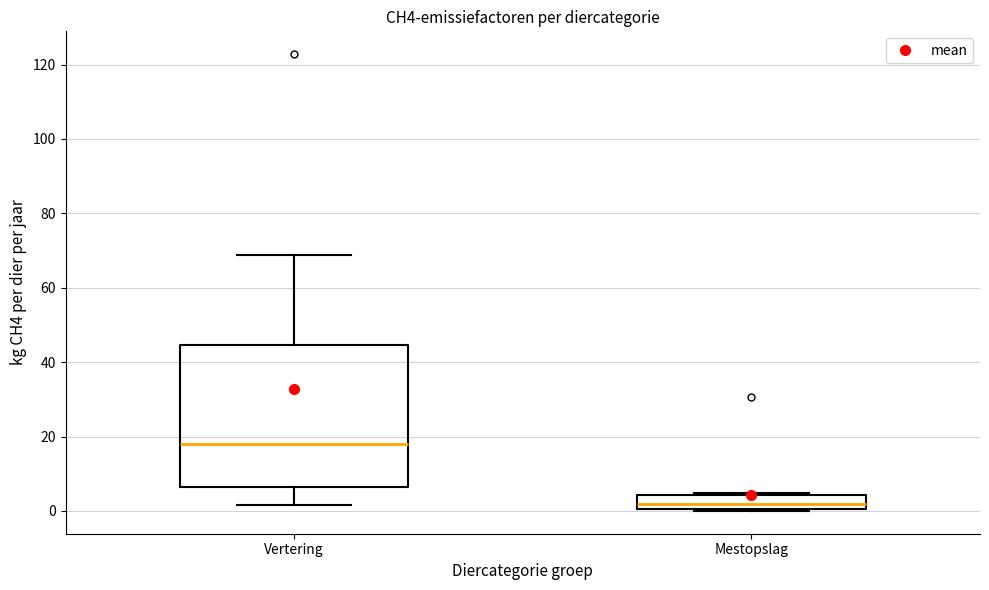

Where is the upper edge of the box for Mestopslag on the y-axis? The values are not printed on the chart, so give them approximately, as read against the axis.

4